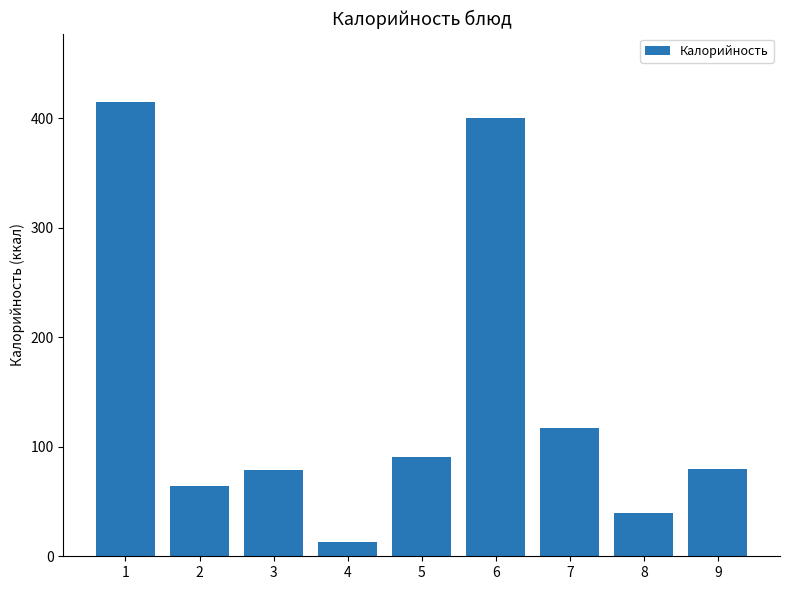

Which has a higher value, 8 or 4?

8